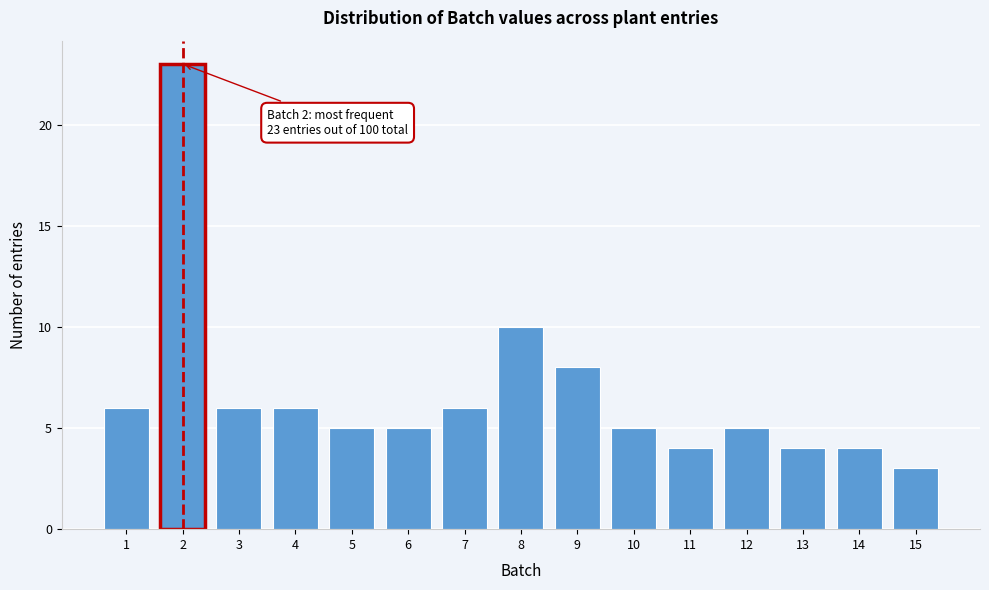

Reading right to left, extract all data points from this chart.

15=3	14=4	13=4	12=5	11=4	10=5	9=8	8=10	7=6	6=5	5=5	4=6	3=6	2=23	1=6